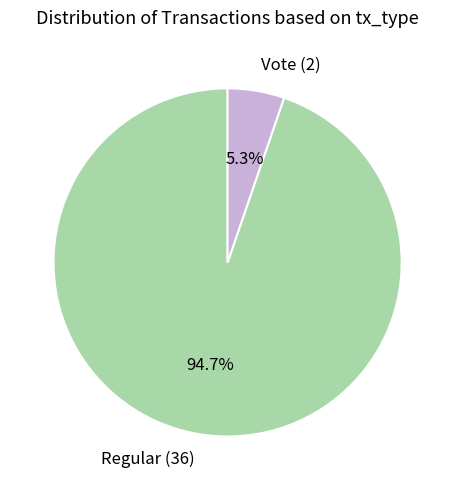

Is it true that Regular (36) is 95% of the pie?

True